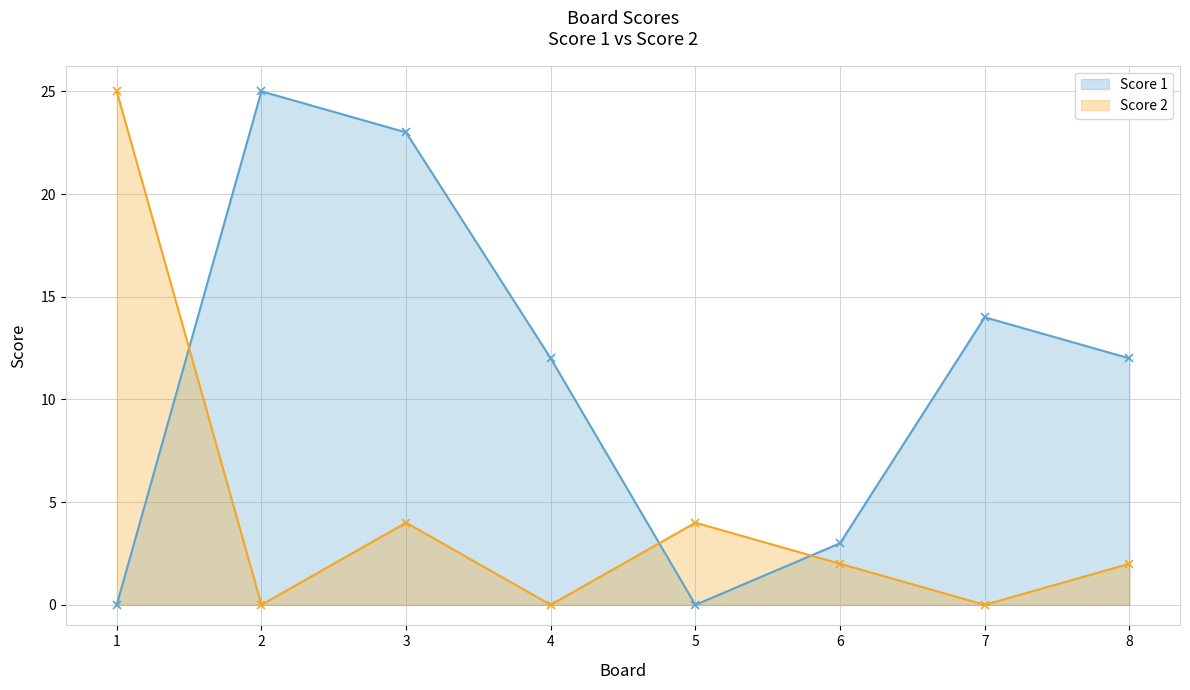

Which series ends up on top after the final intersection of Score 1 and Score 2?

Score 1